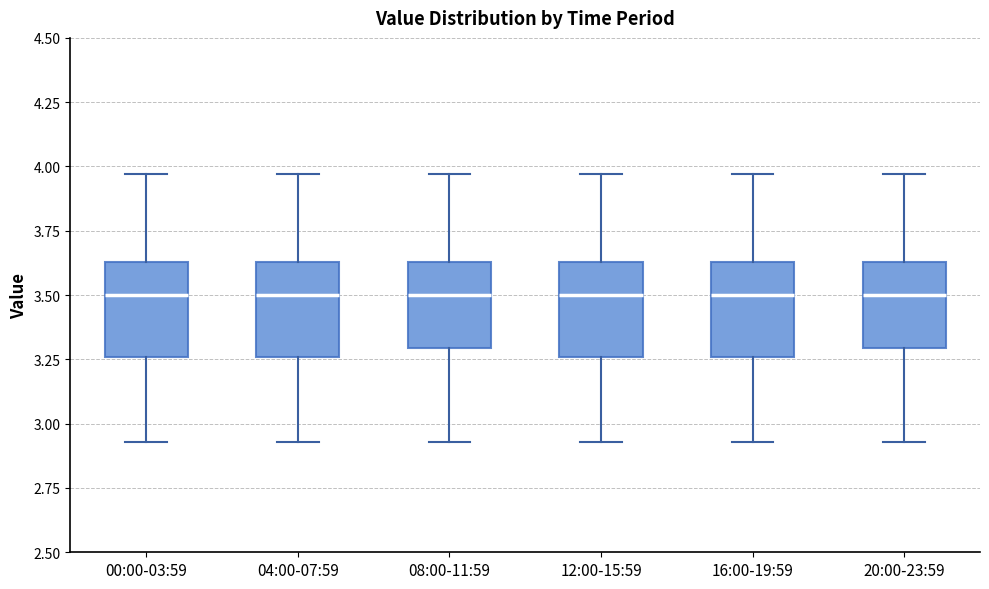

Reading left to right, read every box against the y-axis: the position of its median line, the range the box covers, and the ends of its whiskers. The values are not printed on the chart, so give them approximately, as read against the axis.

00:00-03:59: median 3.50, box 3.25 to 3.65, whiskers 2.95 to 3.95
04:00-07:59: median 3.50, box 3.25 to 3.65, whiskers 2.95 to 3.95
08:00-11:59: median 3.50, box 3.30 to 3.65, whiskers 2.95 to 3.95
12:00-15:59: median 3.50, box 3.25 to 3.65, whiskers 2.95 to 3.95
16:00-19:59: median 3.50, box 3.25 to 3.65, whiskers 2.95 to 3.95
20:00-23:59: median 3.50, box 3.30 to 3.65, whiskers 2.95 to 3.95